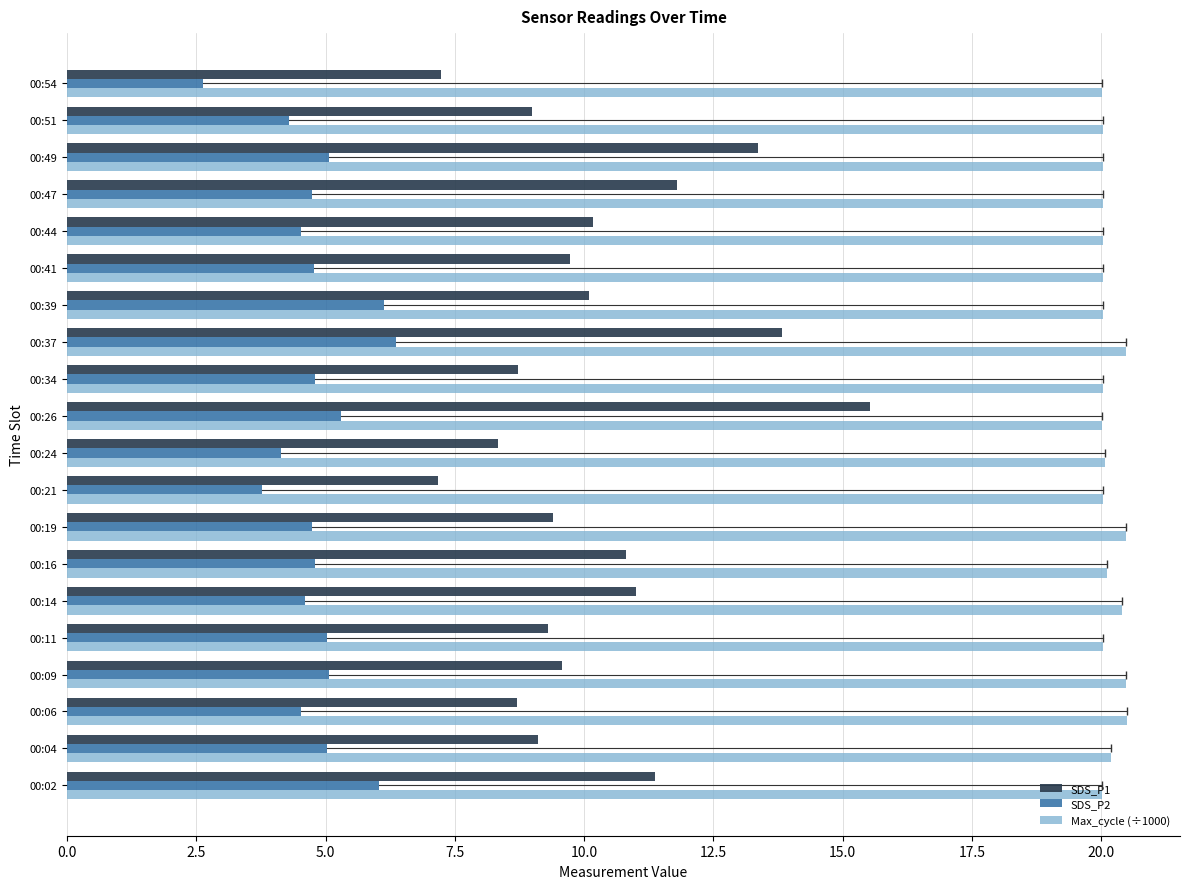

What is the total value across all series at 00:19?

34.6